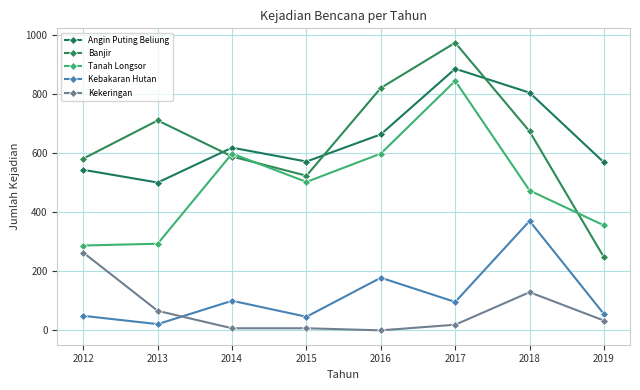

What are all the series names shown in the legend?

Angin Puting Beliung, Banjir, Tanah Longsor, Kebakaran Hutan, Kekeringan